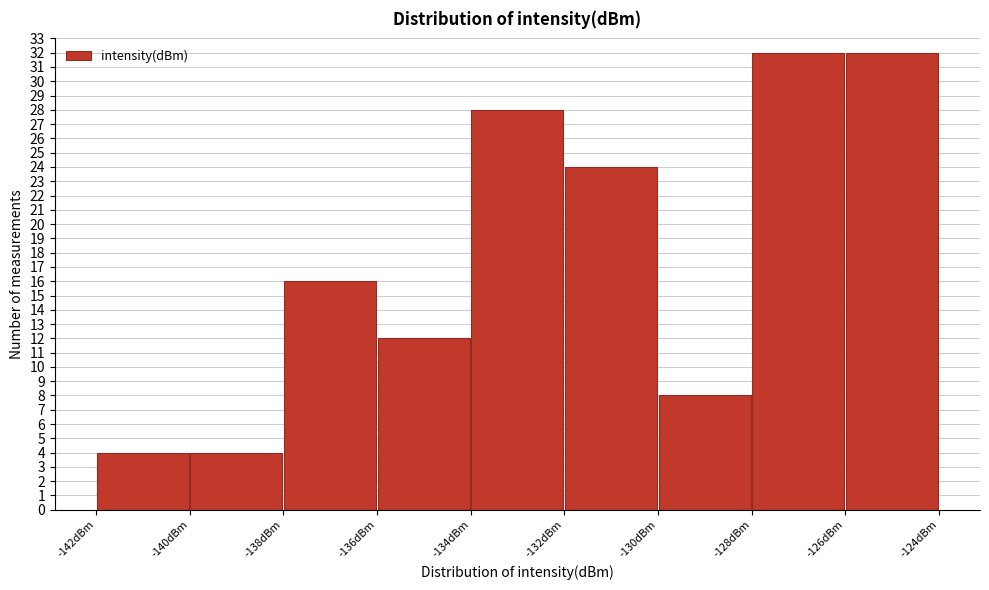

What is the height of the bar covering -126 to -124 on the x-axis? The values are not printed on the chart, so give them approximately, as read against the axis.

32